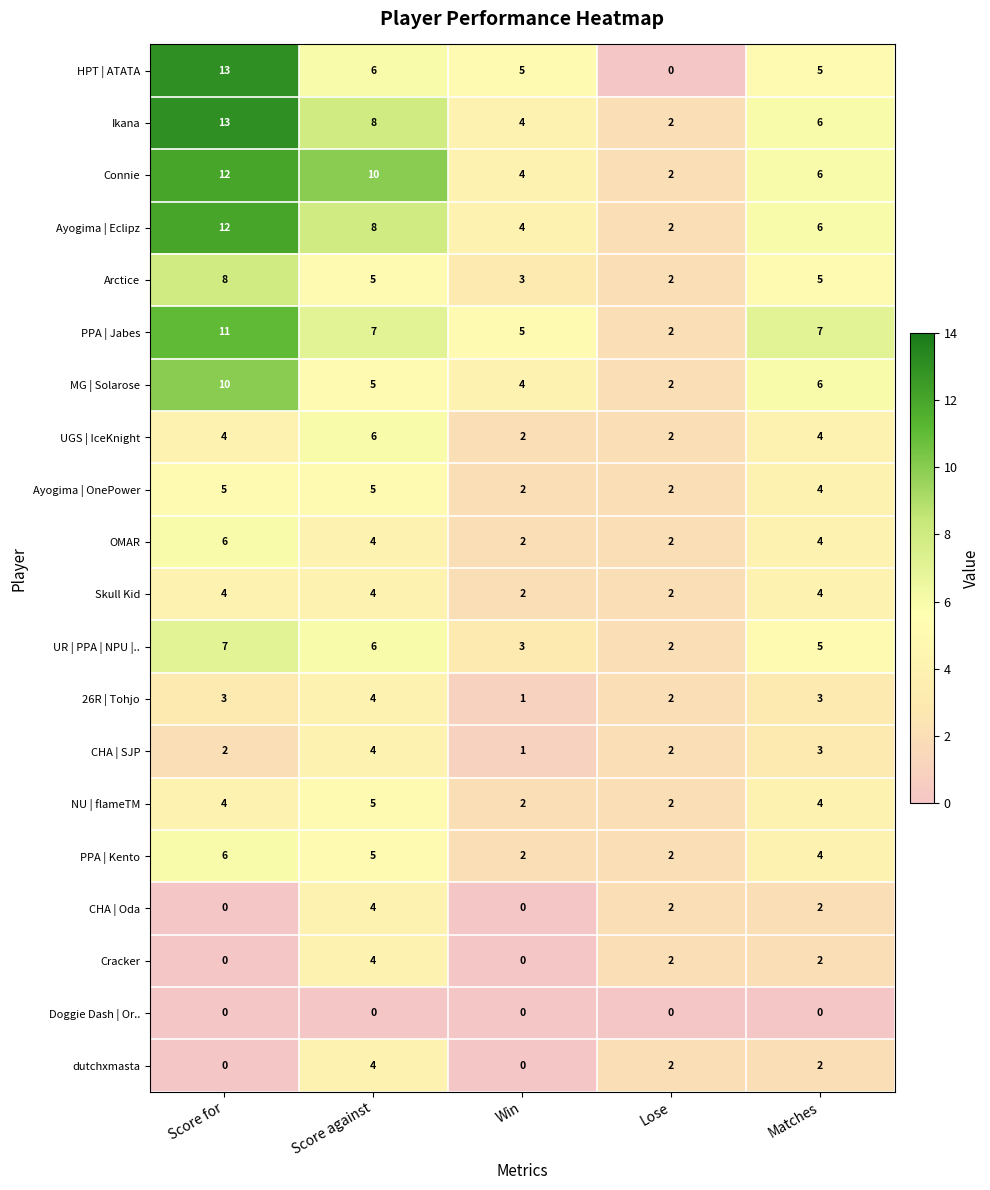

What is the greatest value displayed?

13